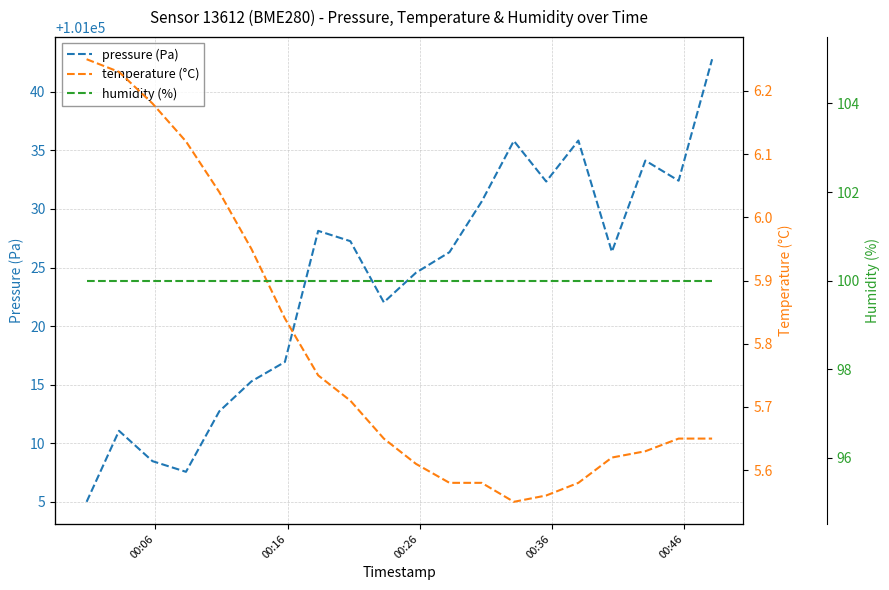

What are all the series names shown in the legend?

pressure (Pa), temperature (°C), humidity (%)